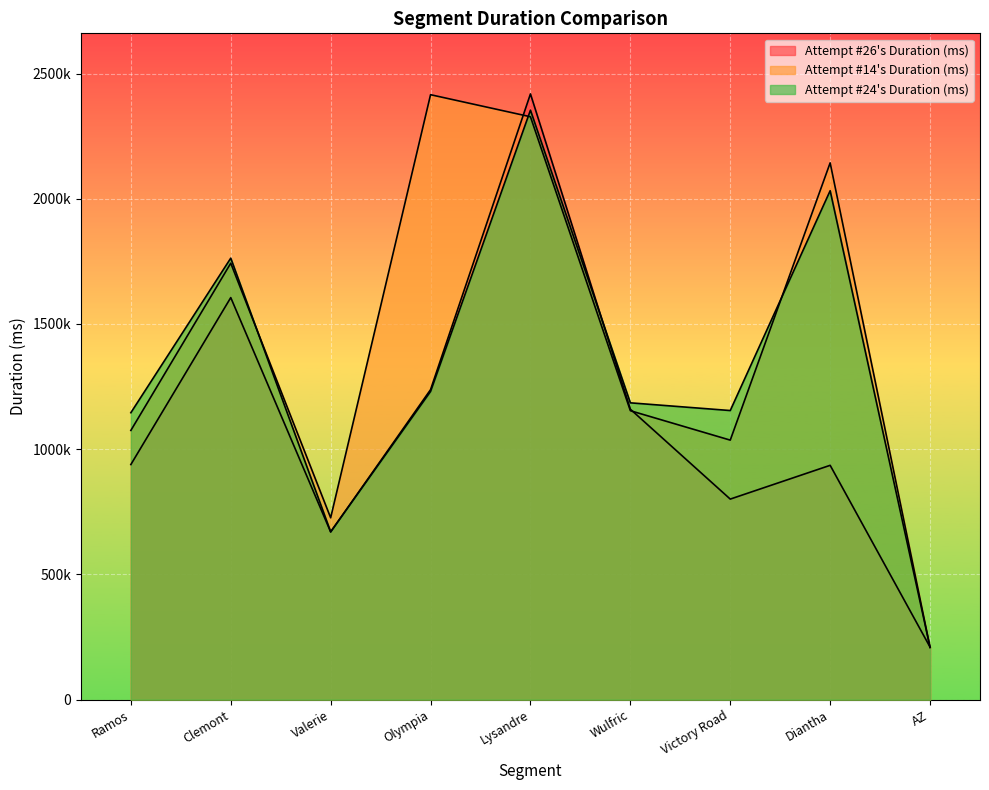

Which series changed the most between Olympia and AZ?

Attempt #14's Duration (ms)